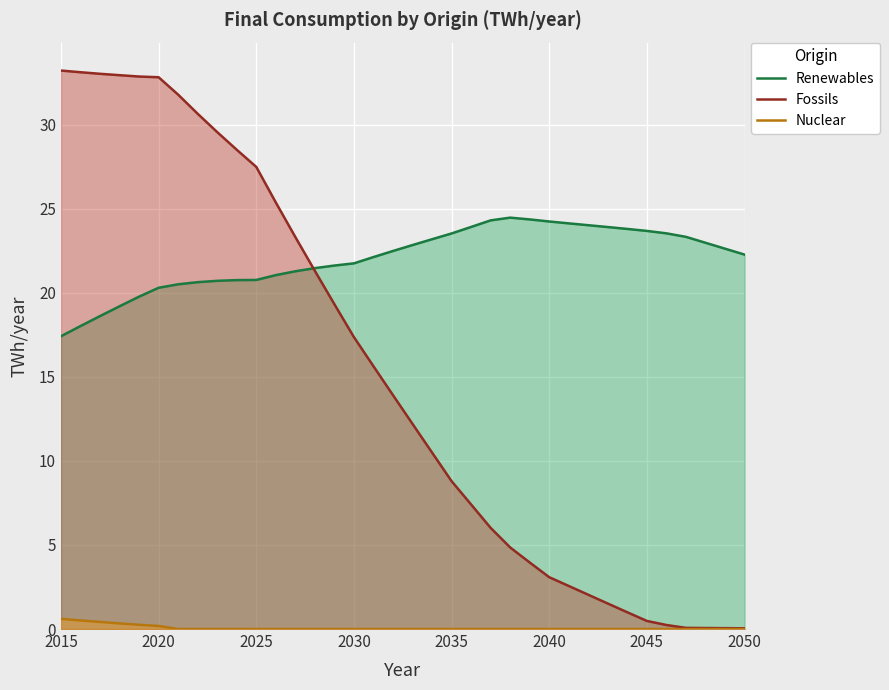

How many values in the Nuclear series exceed 0?

6